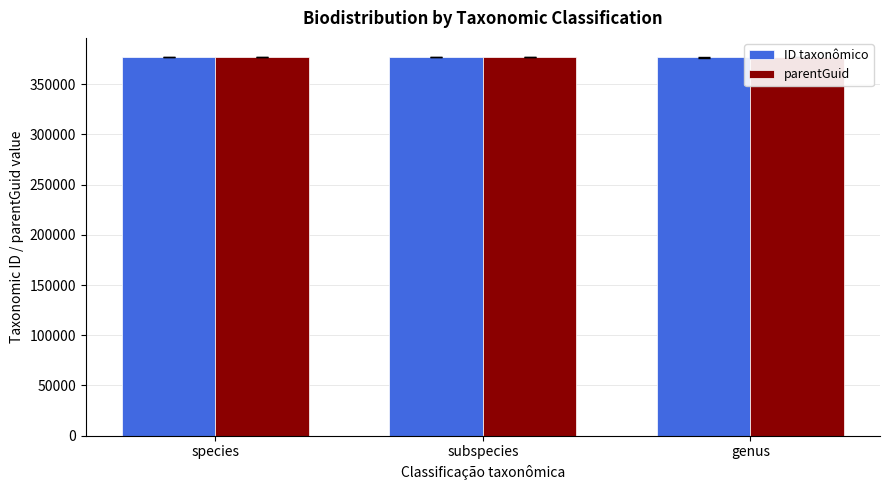

At which category is the sum across all series the highest?

genus